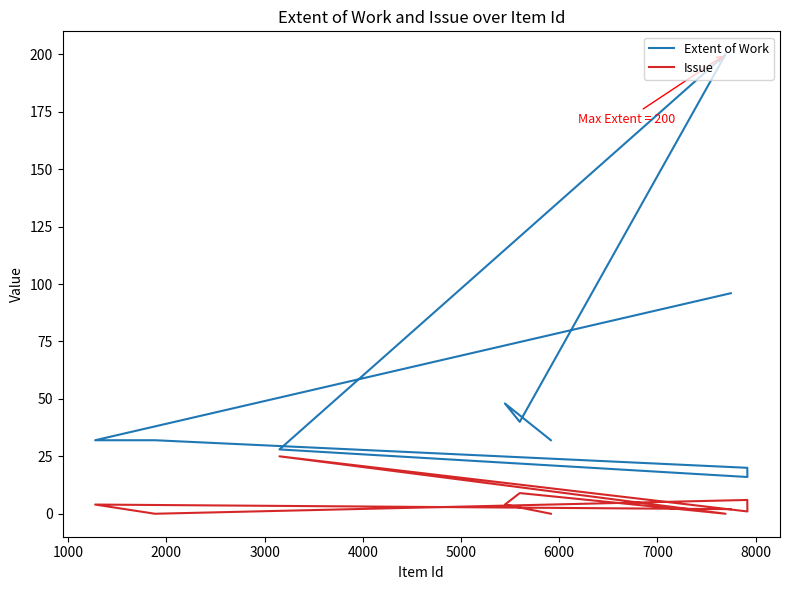

The value of Issue at 5000 is 6. True or false?

False